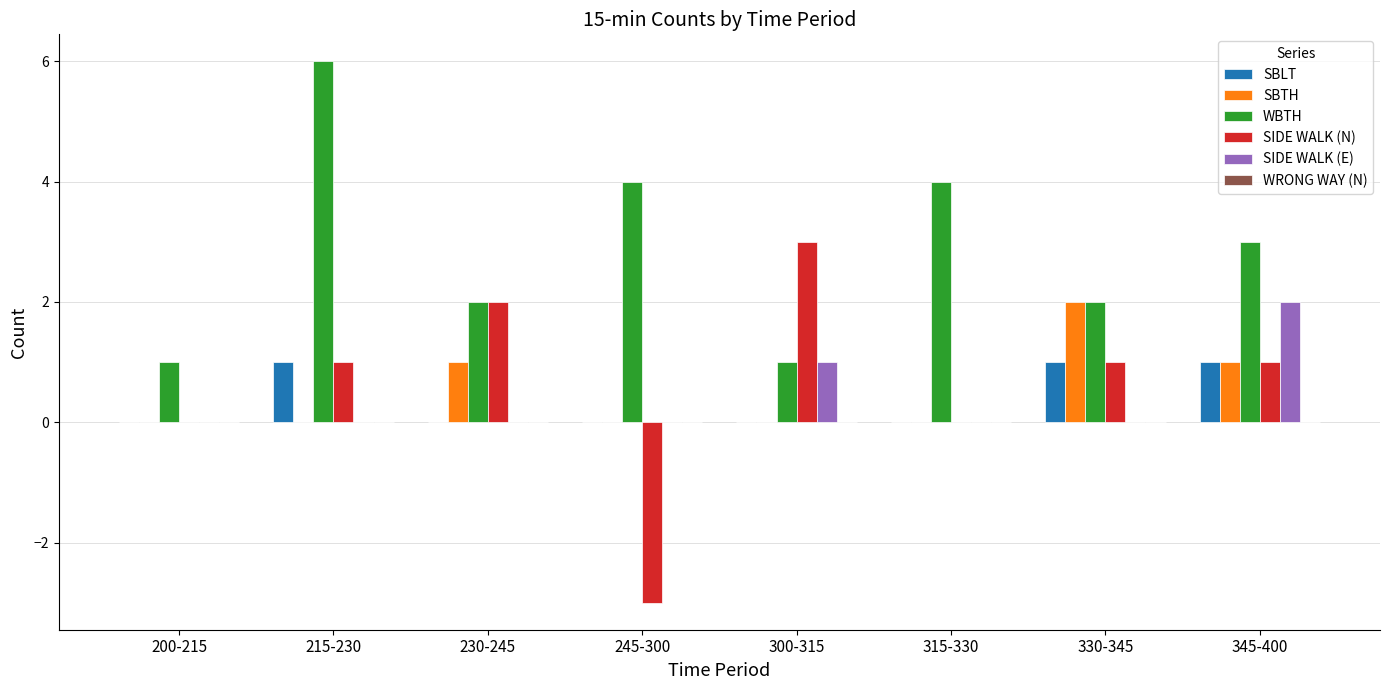

What is the maximum value shown in the chart?

6